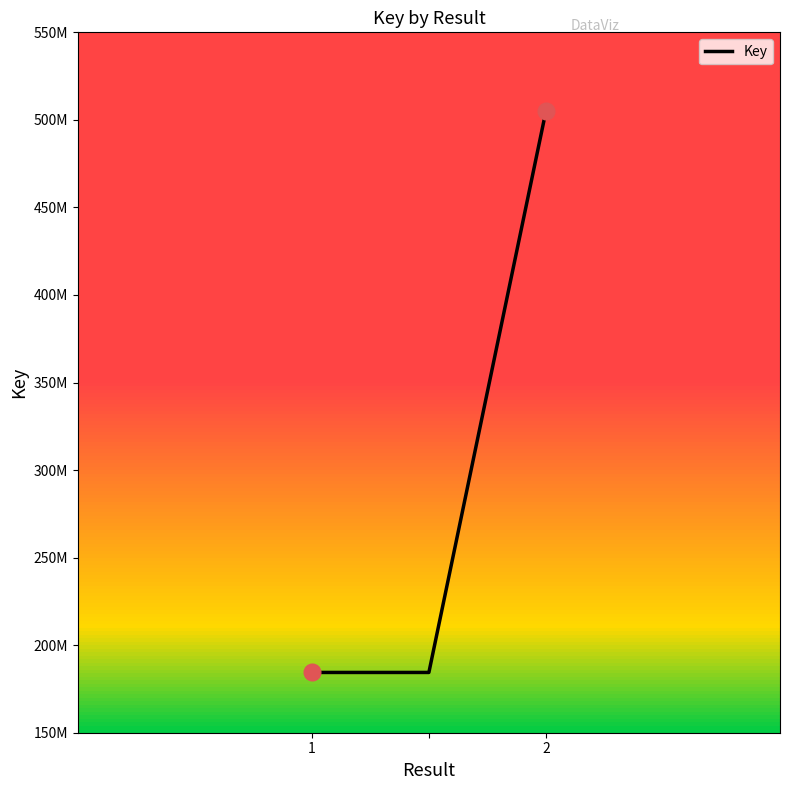

Is this an area chart (filled region under the line)?

No